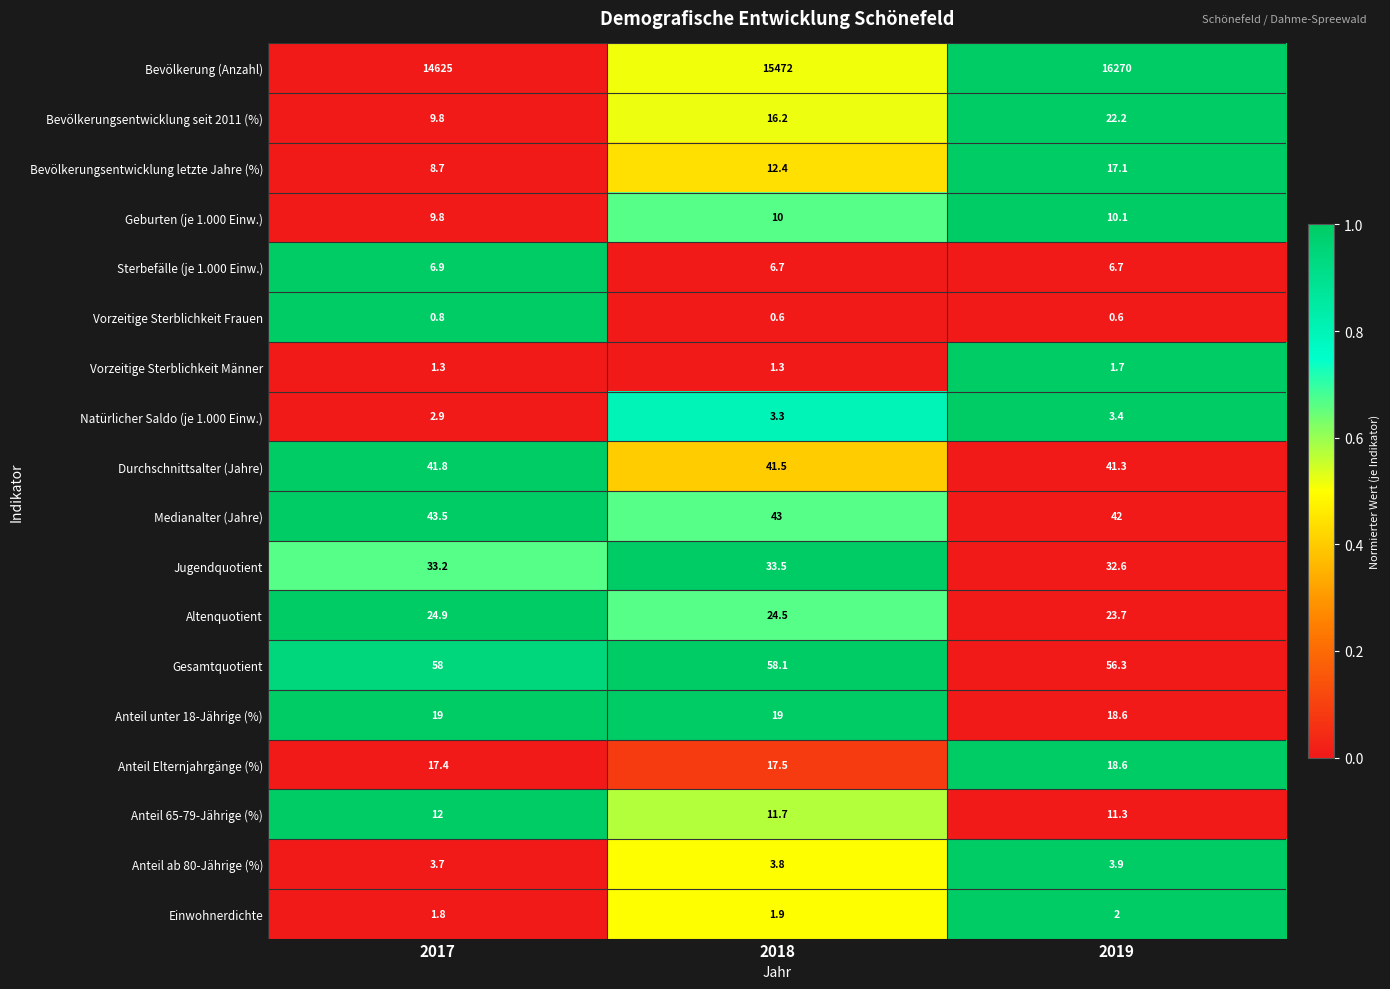

What value does the Anteil 65-79-Jährige (%) series have at 2017?

12.0